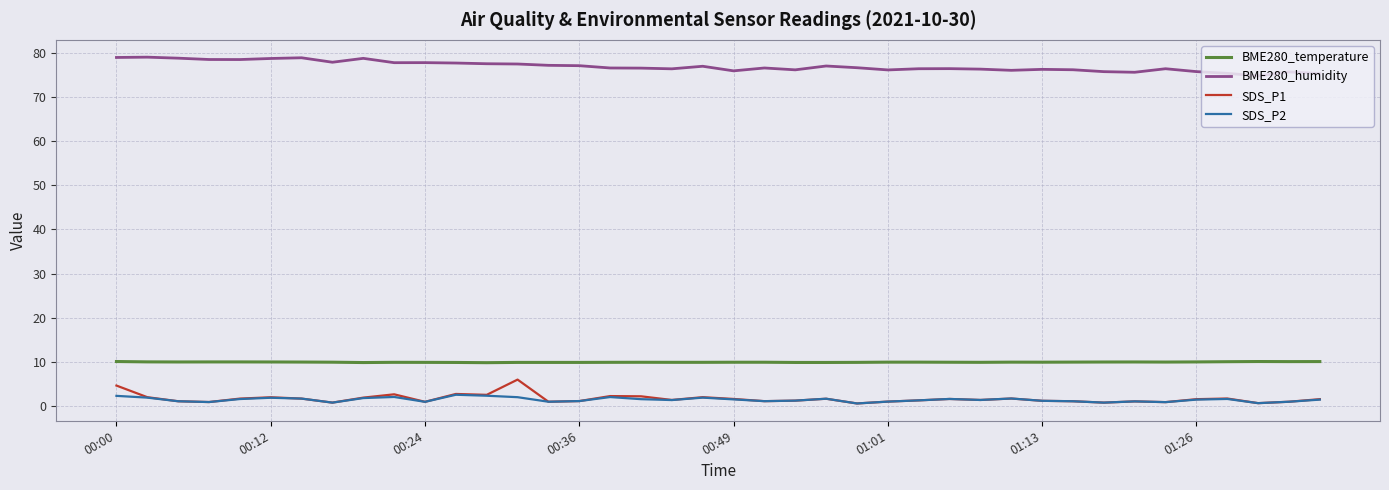

What is the maximum value shown in the chart?

79.0